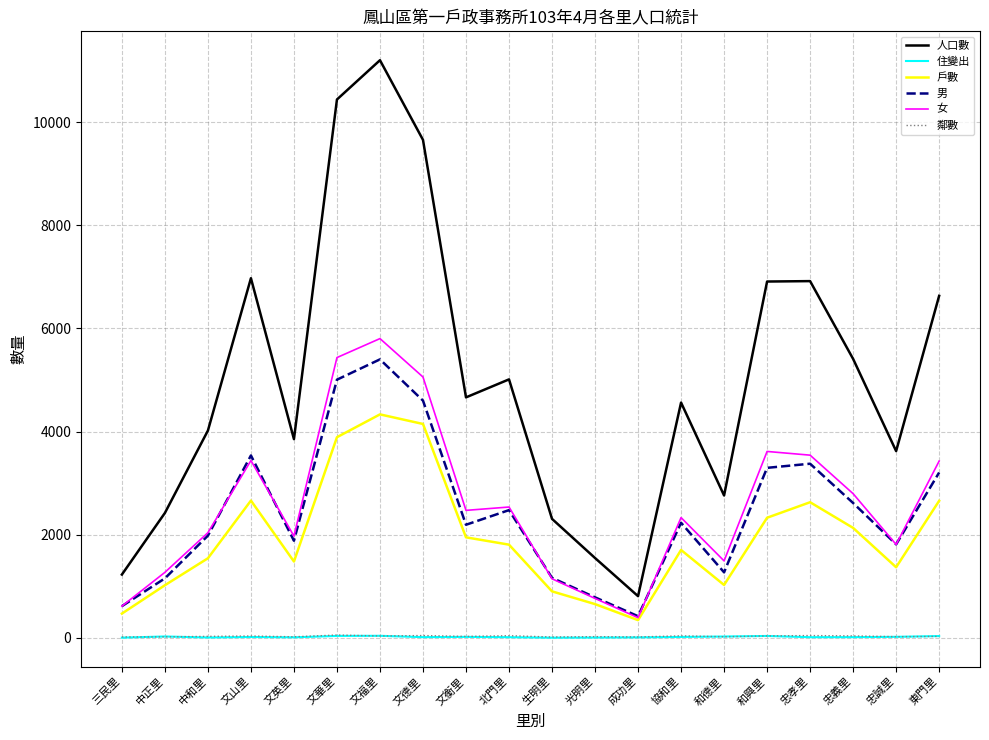

In 戶數, how many points are higher than both neighbors (excluding endpoints)?

4